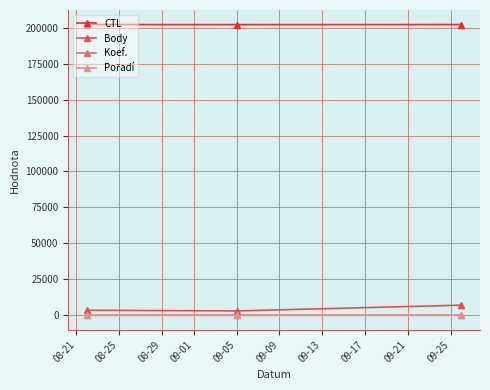

What is the sum of all Body values?

13534